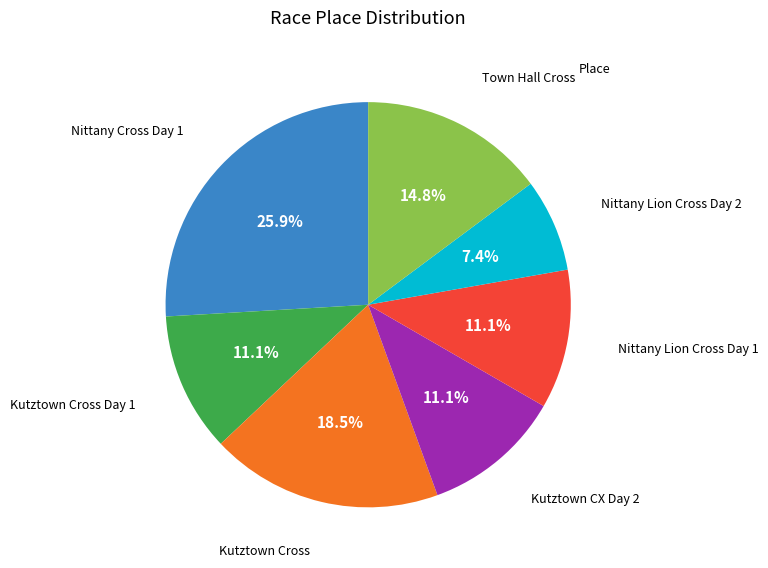

Count the number of slices in the pie.

7